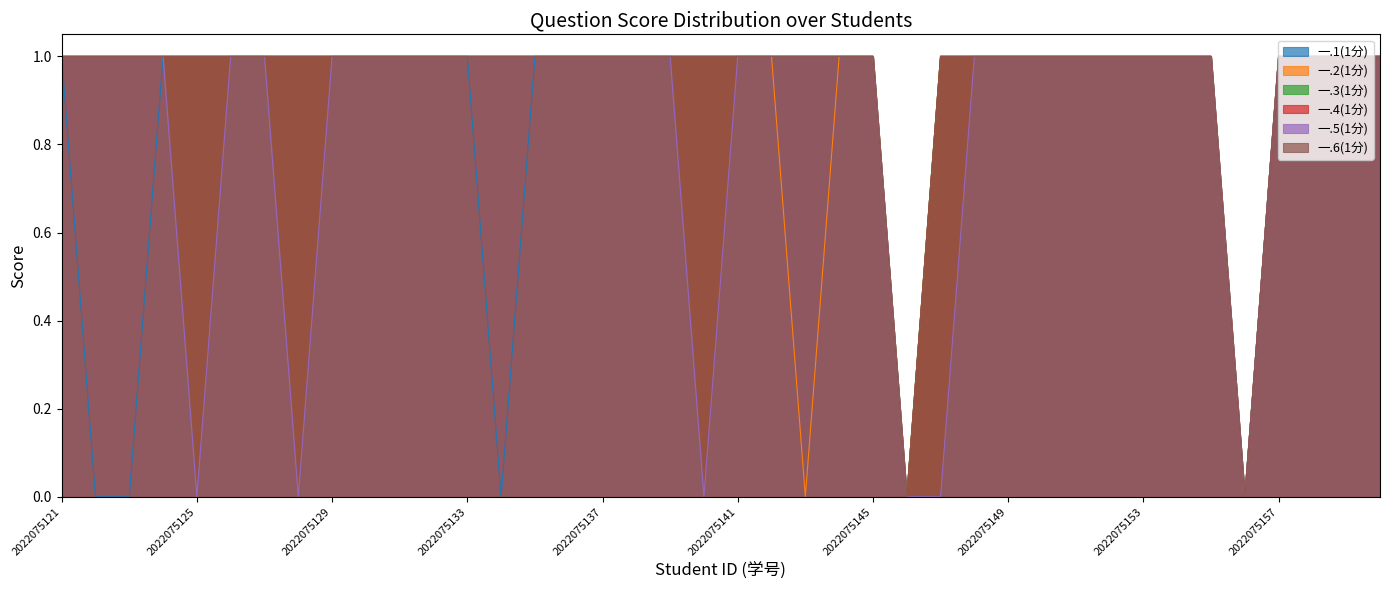

At how many categories does at least one series exceed 0?

38